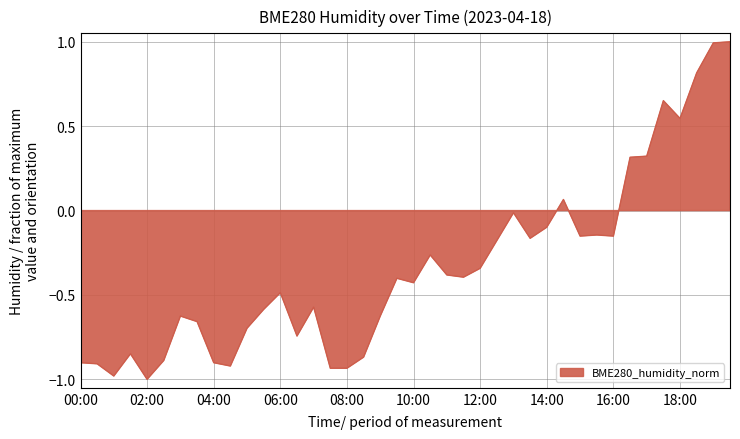

How many positive values are there?

8